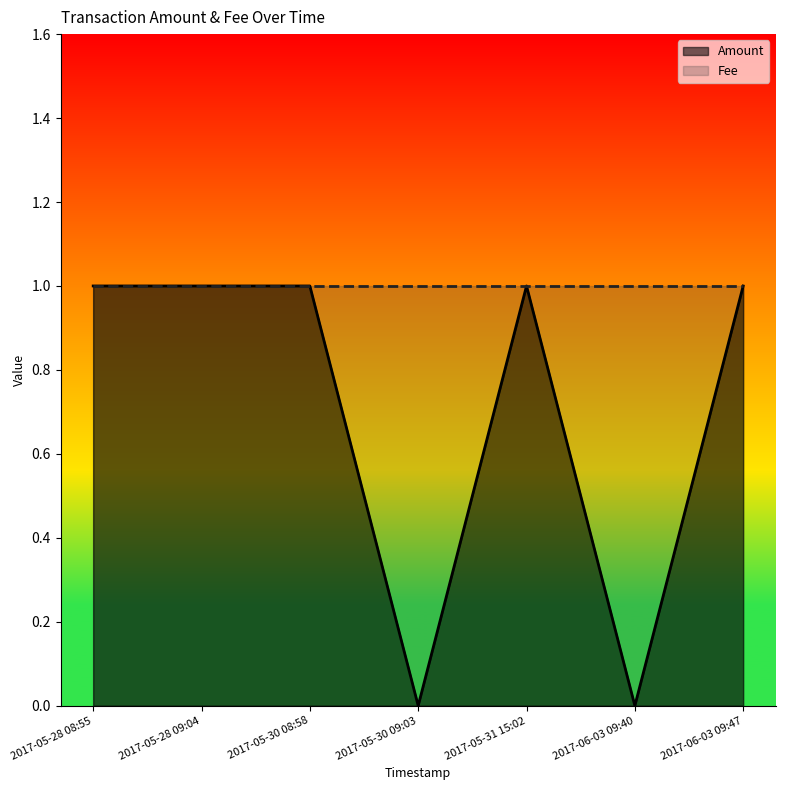

Reading left to right, extract all data points from this chart.

2017-05-28 08:55=1	2017-05-28 09:04=1	2017-05-30 08:58=1	2017-05-30 09:03=0	2017-05-31 15:02=1	2017-06-03 09:40=0	2017-06-03 09:47=1